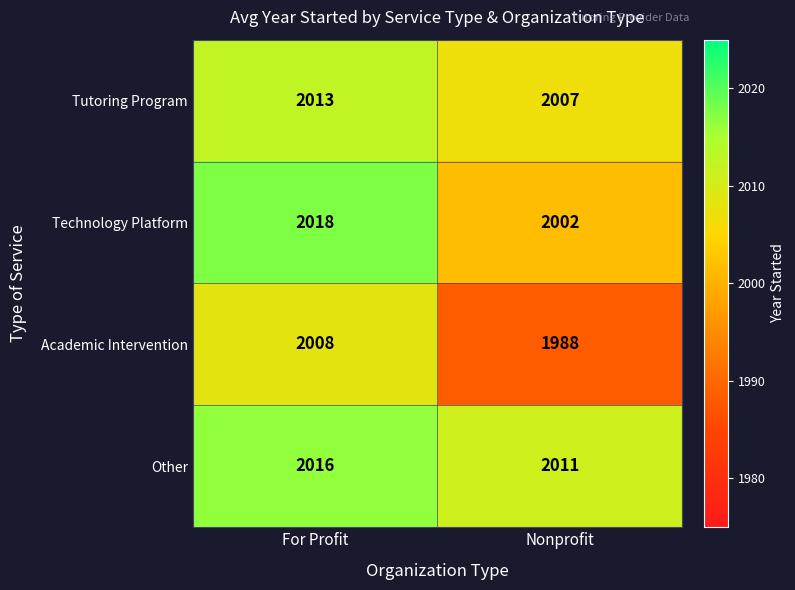

At how many categories does at least one series exceed 2012?

1